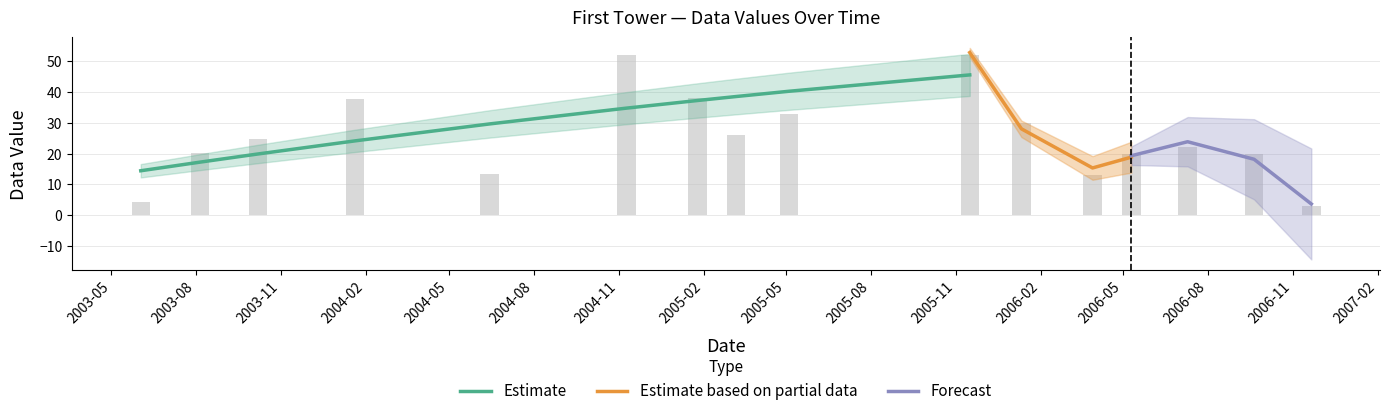

What position from the right is 2004-06-14?

12